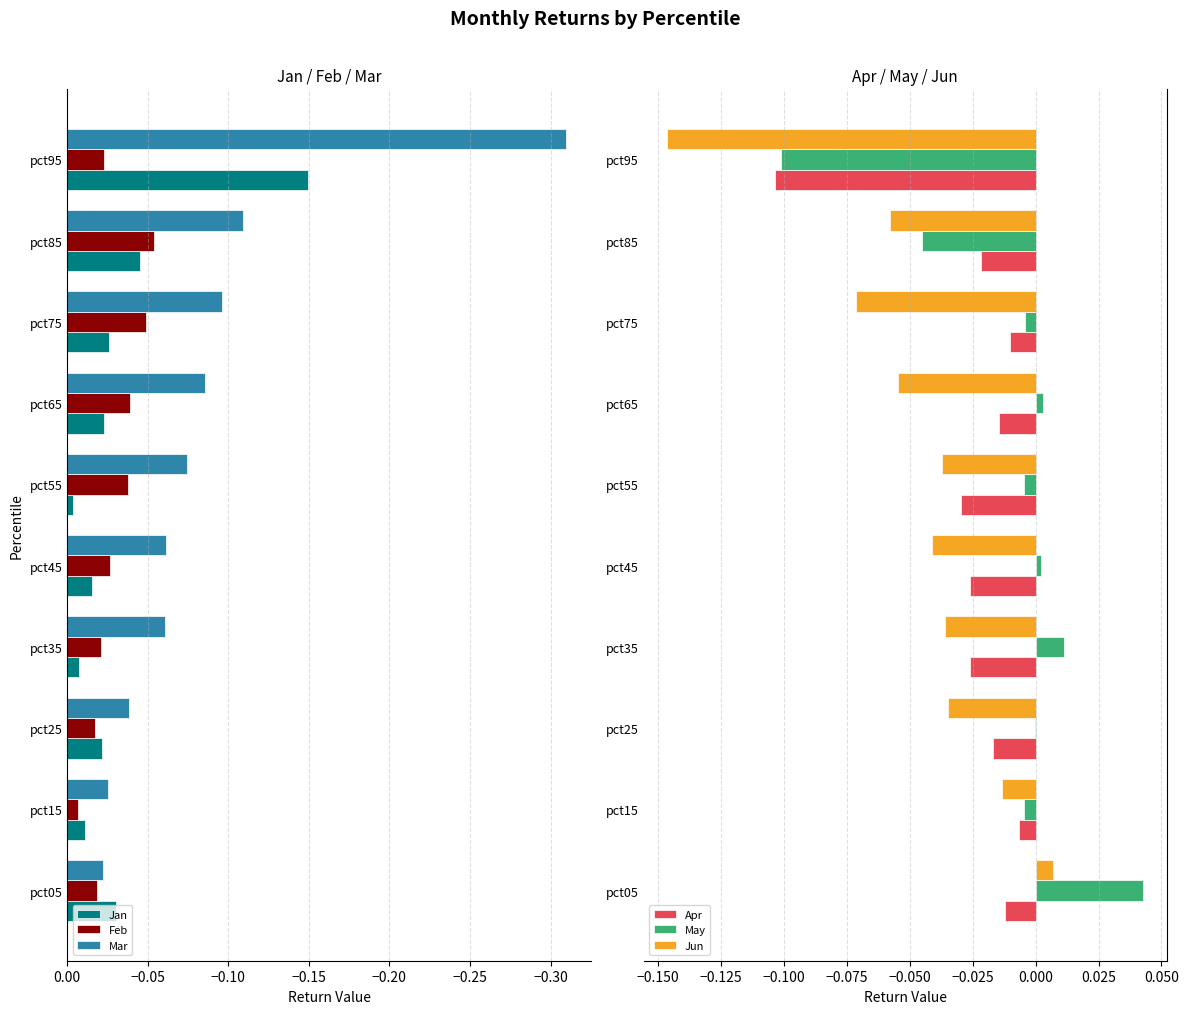

Is the value of Mar at pct55 greater than the value of Jan at pct75?

No